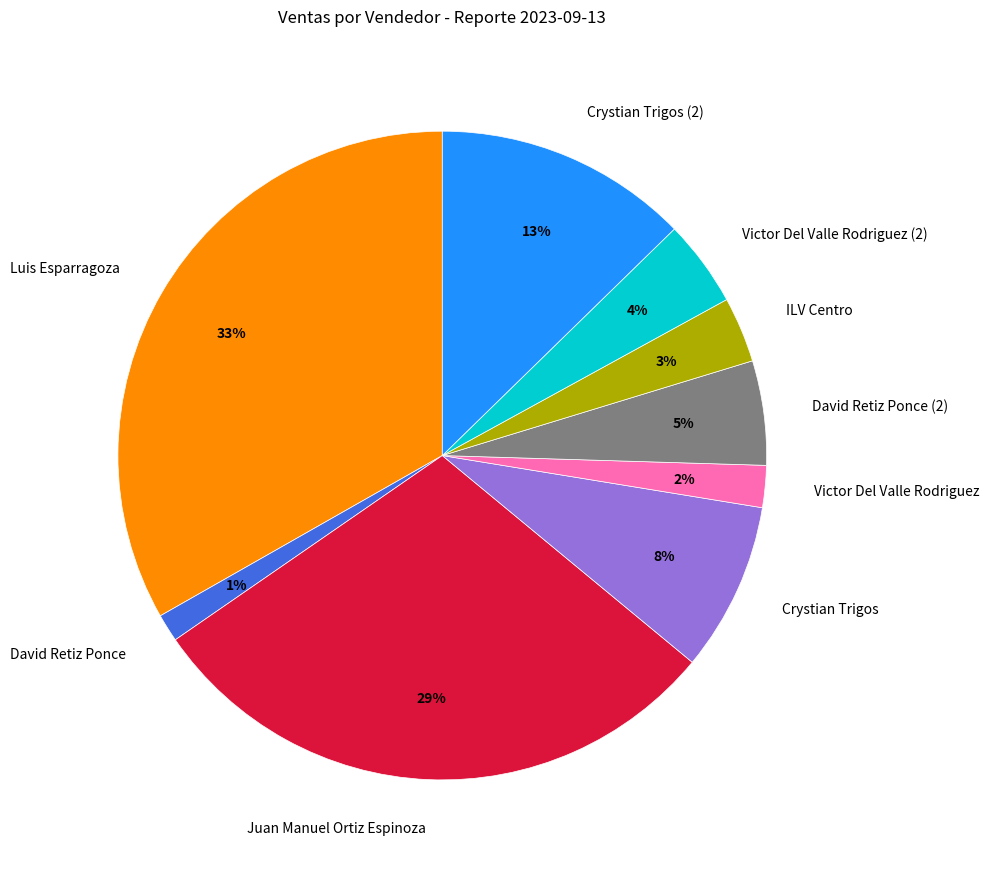

True or false: Crystian Trigos accounts for 8% of the total.

True